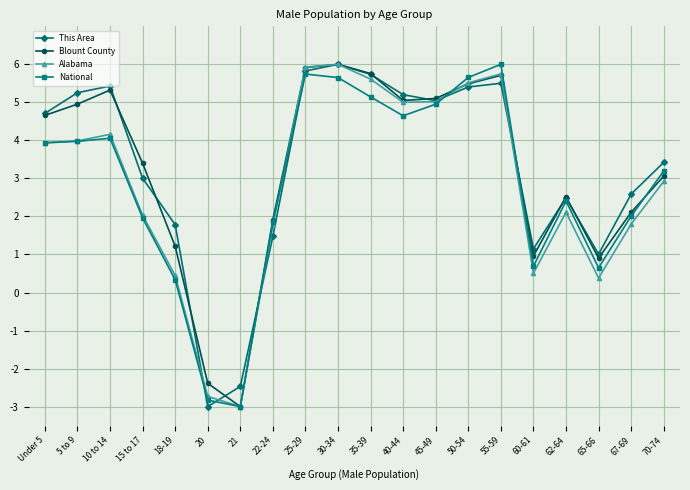

What is the difference between the highest and lowest values at 5 to 9?

1.3